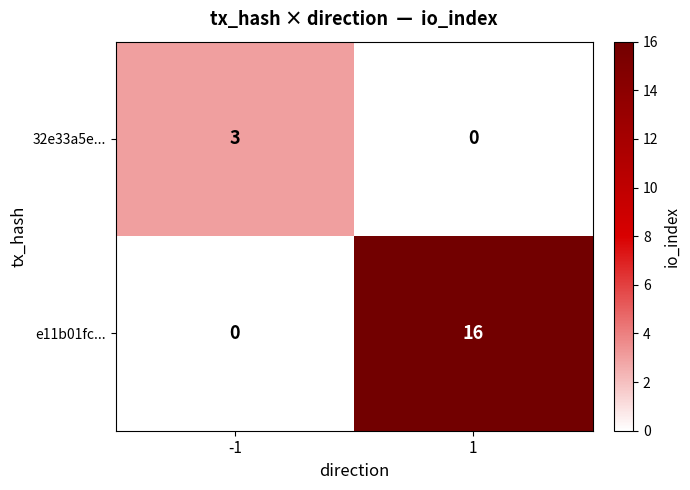

What is the difference between the 32e33a5e... values at 1 and -1?

3